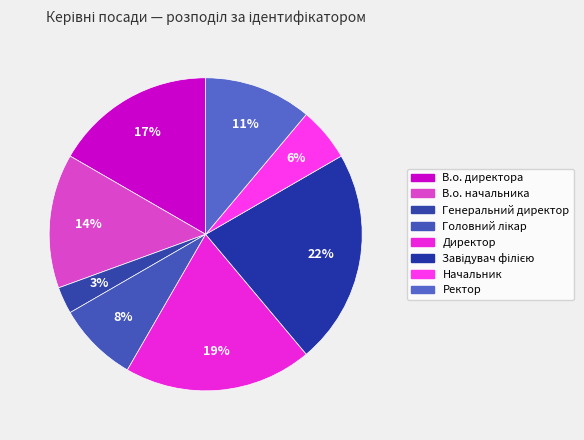

To the nearest percent, what is the difference between the largest and smallest slice percentages?

19%